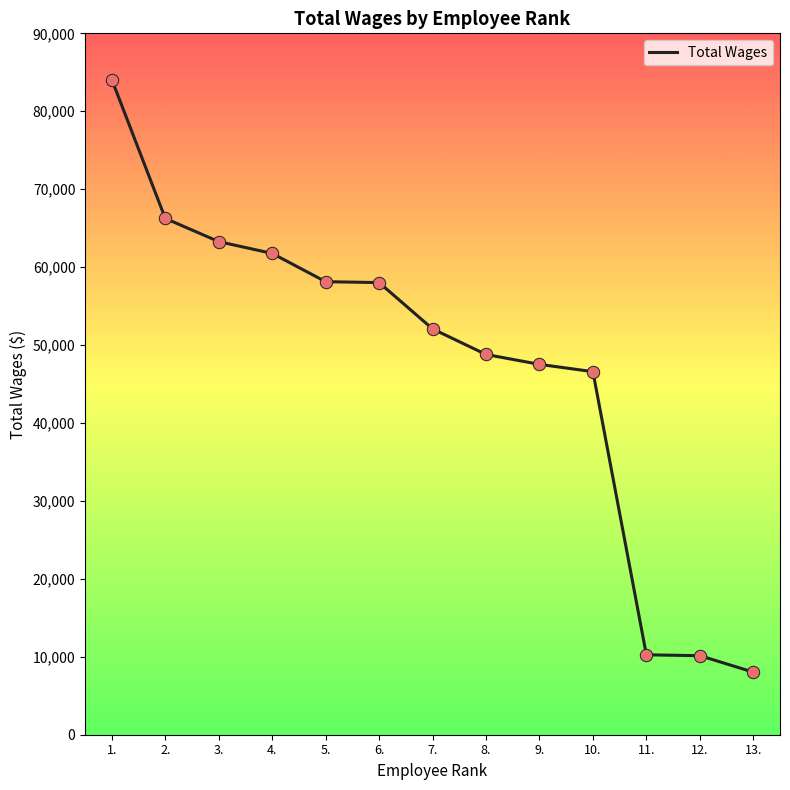

Approximately how many times larger is the value at 3. compared to 10.?

1.4